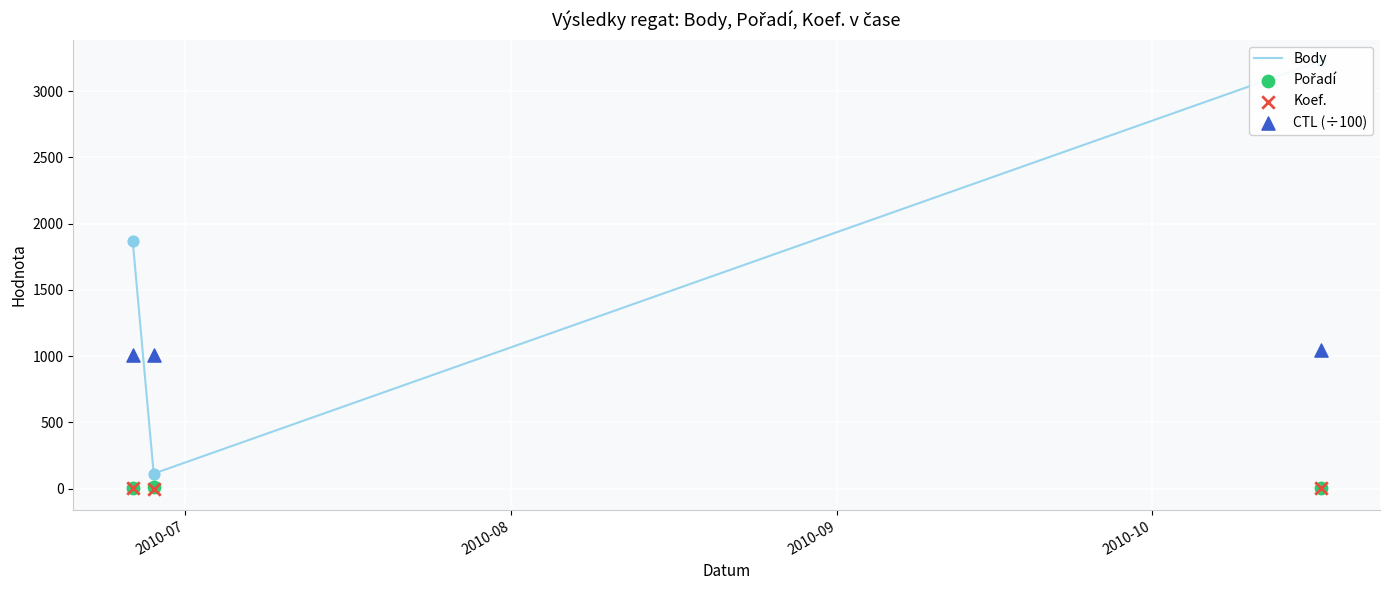

At how many categories does at least one series exceed 1953?

1